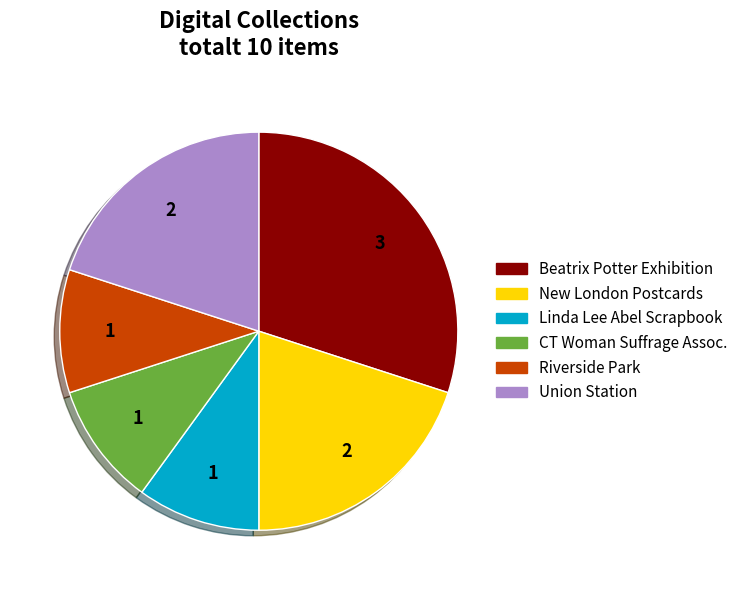

Does Union Station represent more than half of the total?

No